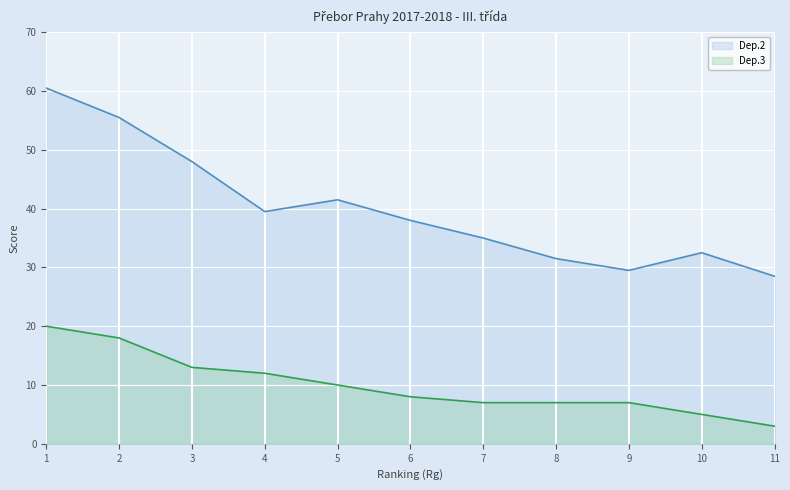

At which category does the chart reach its minimum across all series?

11